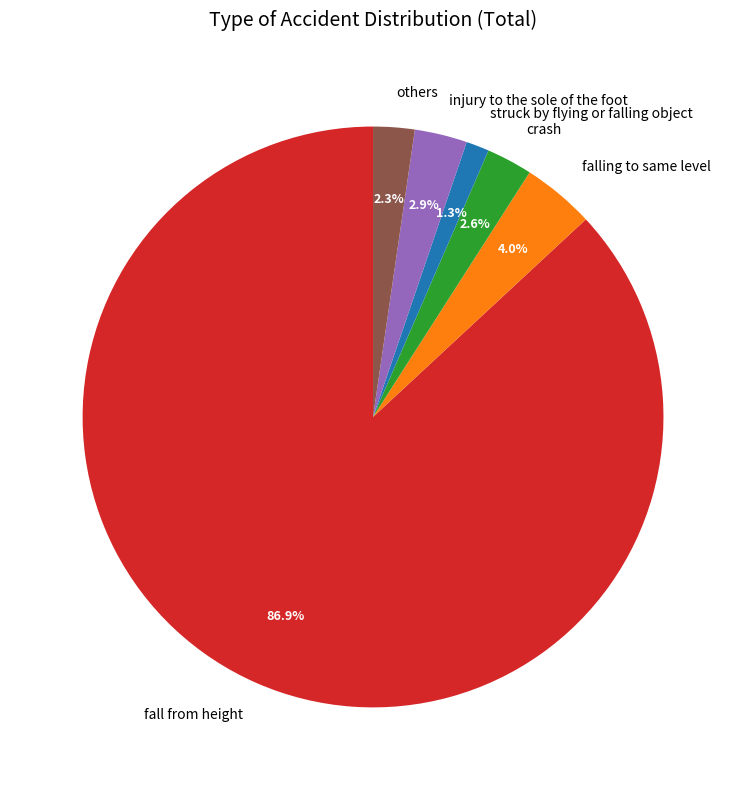

Which has a higher value, struck by flying or falling object or crash?

crash